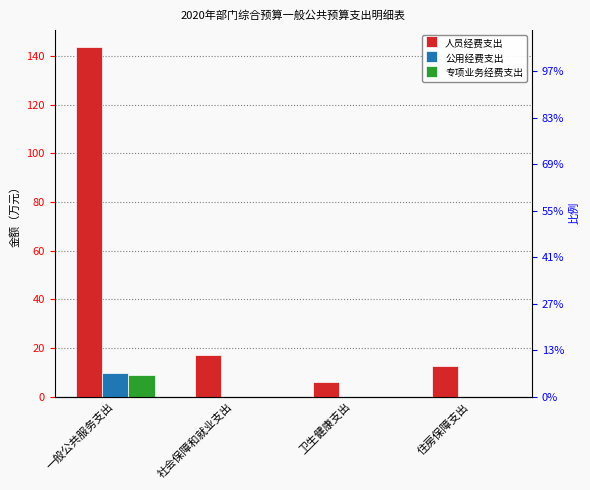

Which has a higher value, 社会保障和就业支出 or 一般公共服务支出?

一般公共服务支出